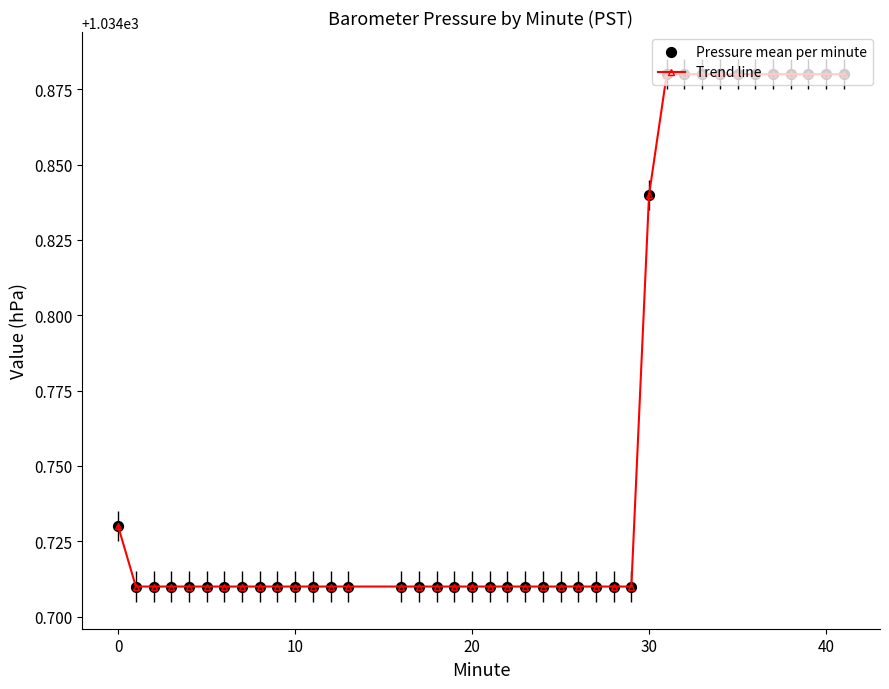

What is the sum of all values?

41390.4